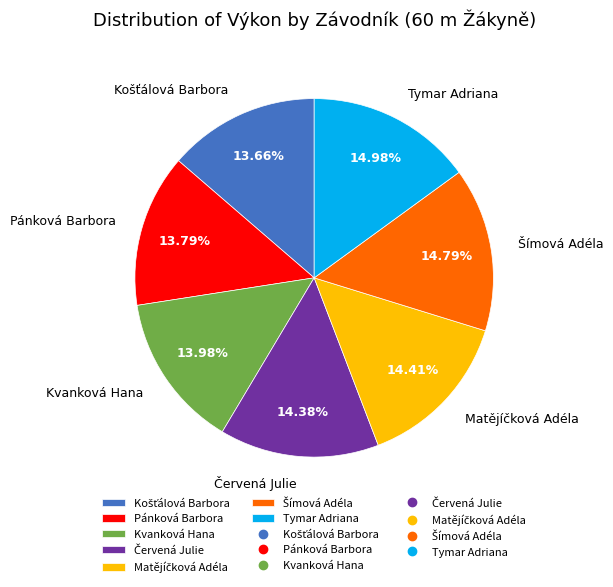

Which has a higher value, Pánková Barbora or Tymar Adriana?

Tymar Adriana